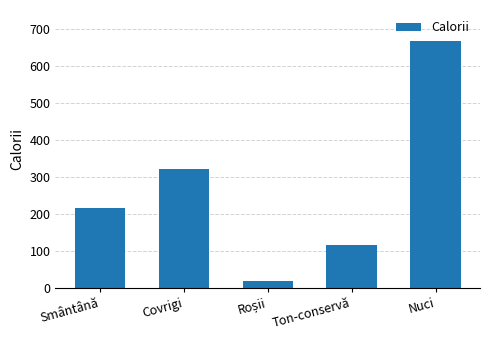

The value at Ton-conservă is 116. True or false?

True